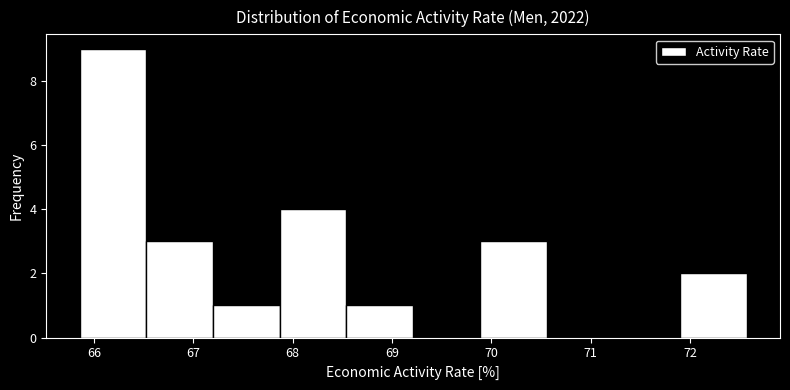

What is the height of the bar covering 67.9 to 68.5 on the x-axis? Neither the bar edges nor the heights are printed on the chart, so give them approximately, as read against the axes.

4